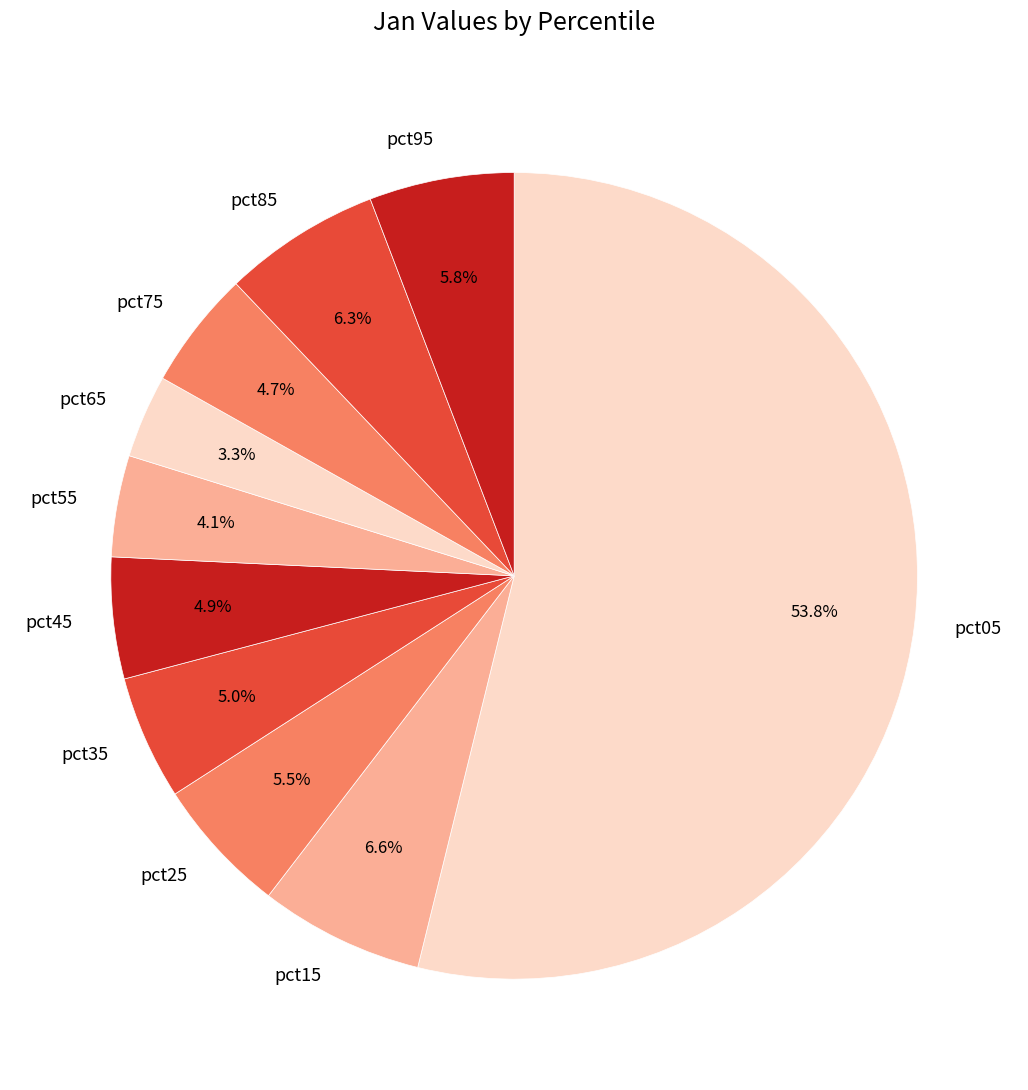

Which slice is the largest?

pct05